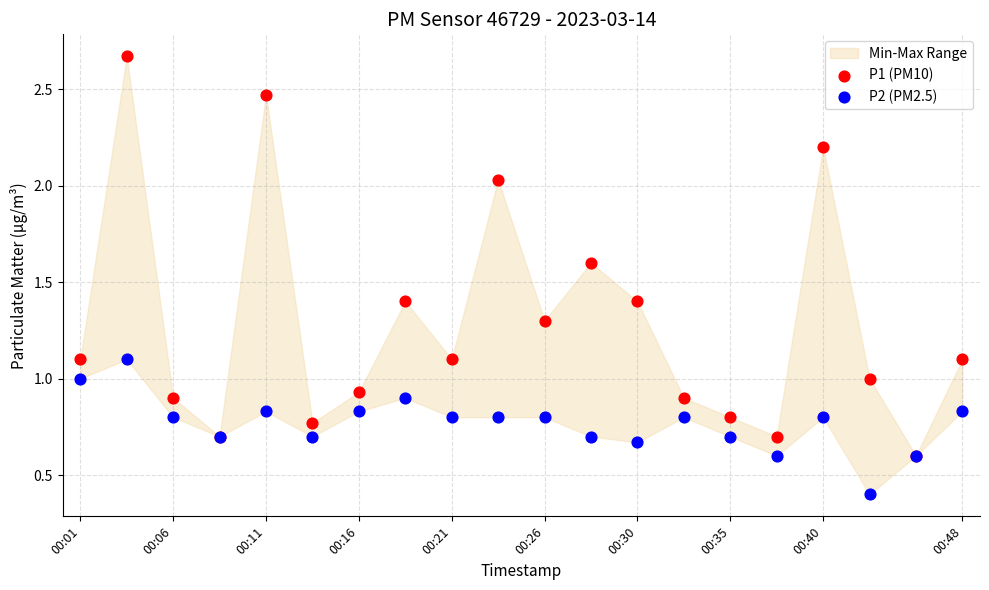

In the P2 (PM2.5) series, what Y value is closest to 0?

0.4